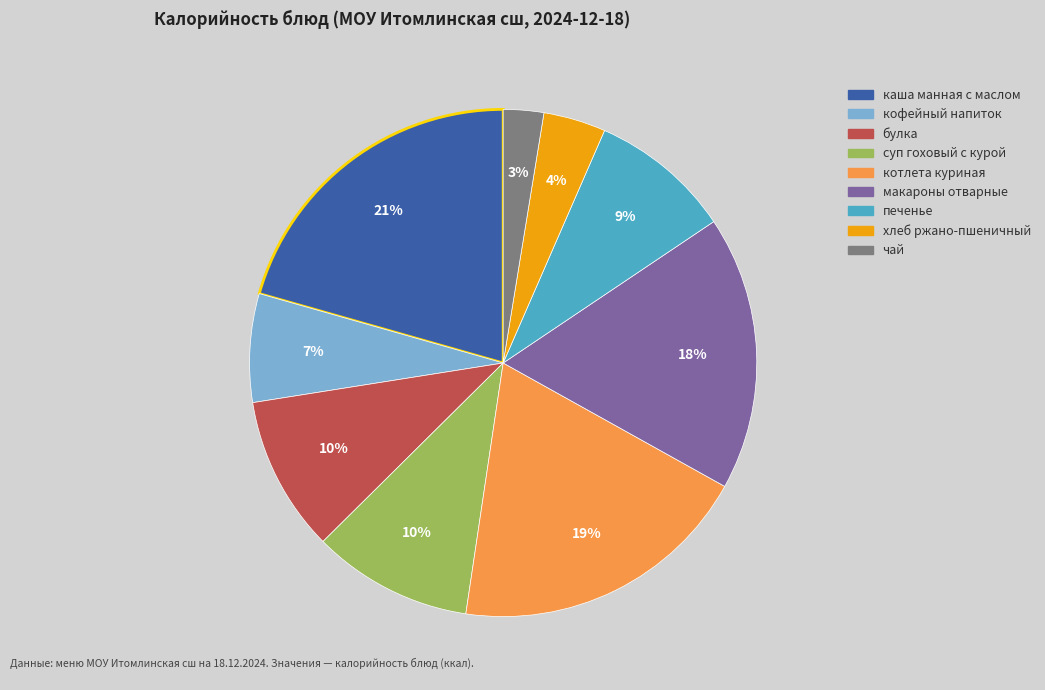

Which has a higher value, кофейный напиток or суп гоховый с курой?

суп гоховый с курой